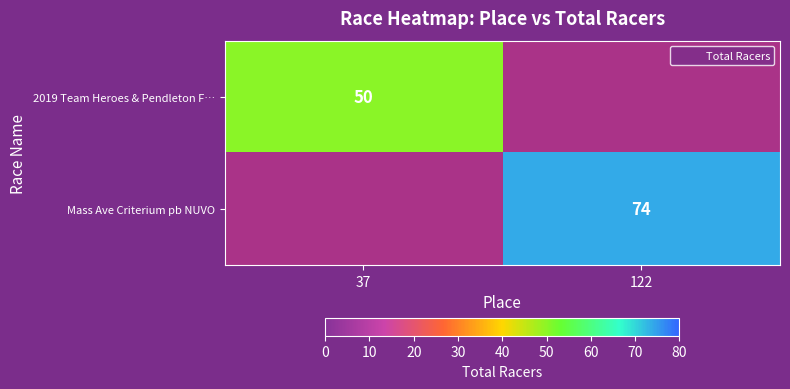

What is the maximum value shown in the chart?

74